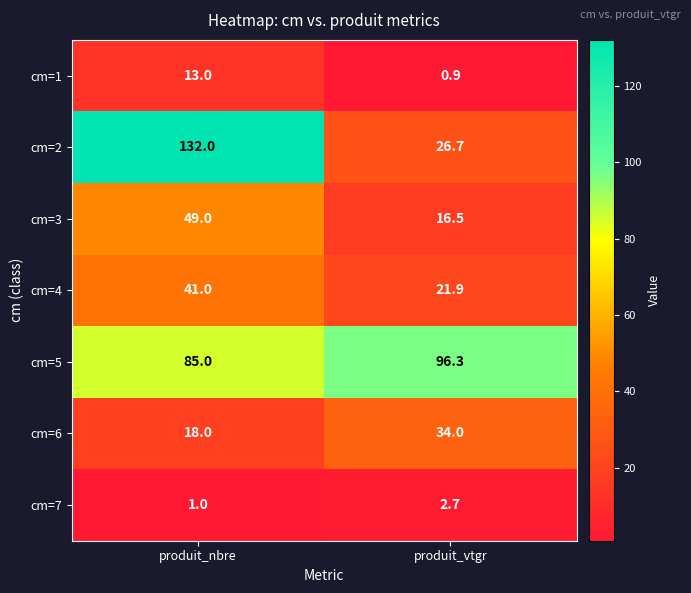

List the series in order of their peak value, highest first.

cm=2, cm=5, cm=3, cm=4, cm=6, cm=1, cm=7